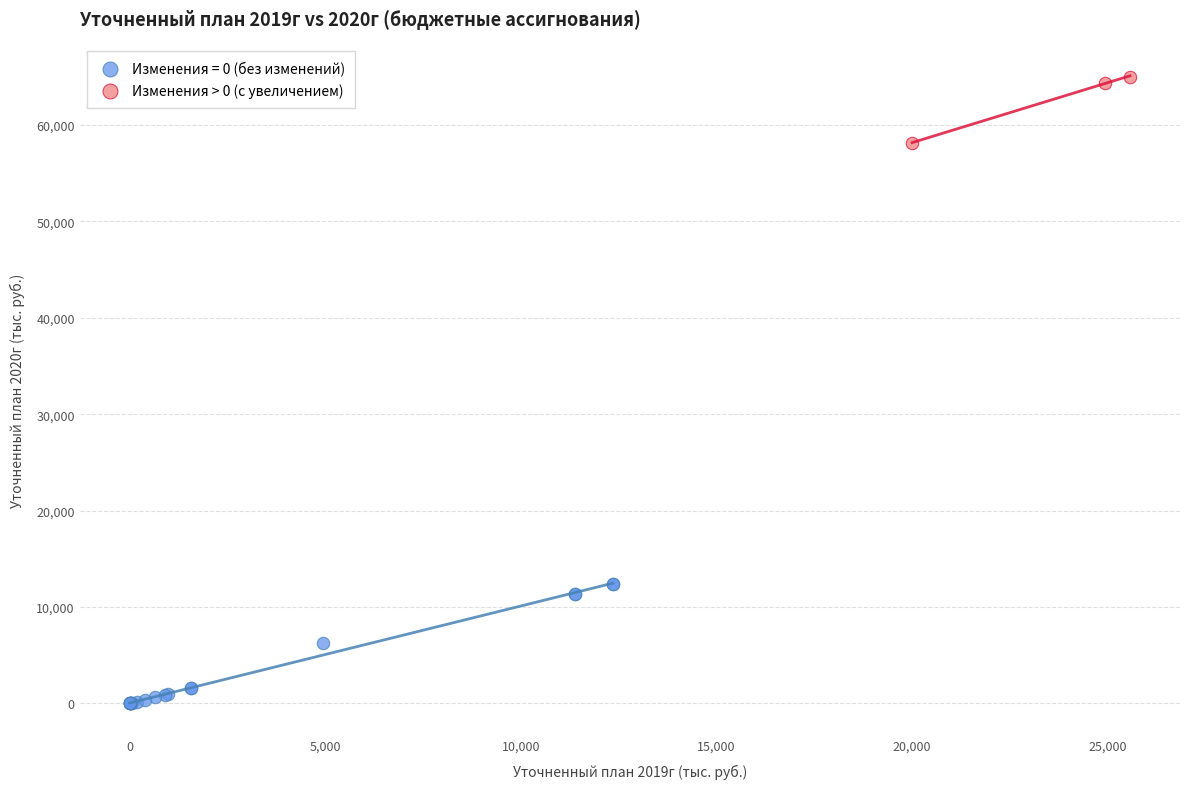

Which series reaches the maximum Y coordinate?

Изменения > 0 (с увеличением)